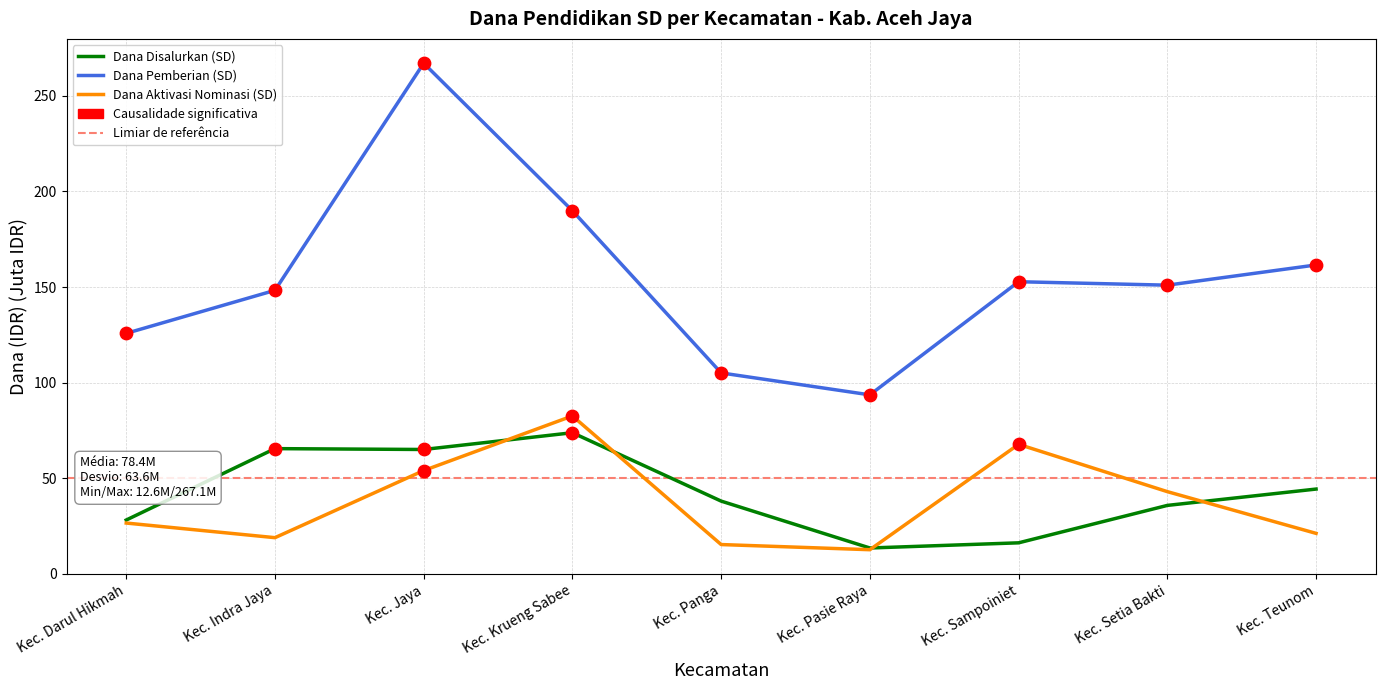

At how many categories does at least one series exceed 215?

1